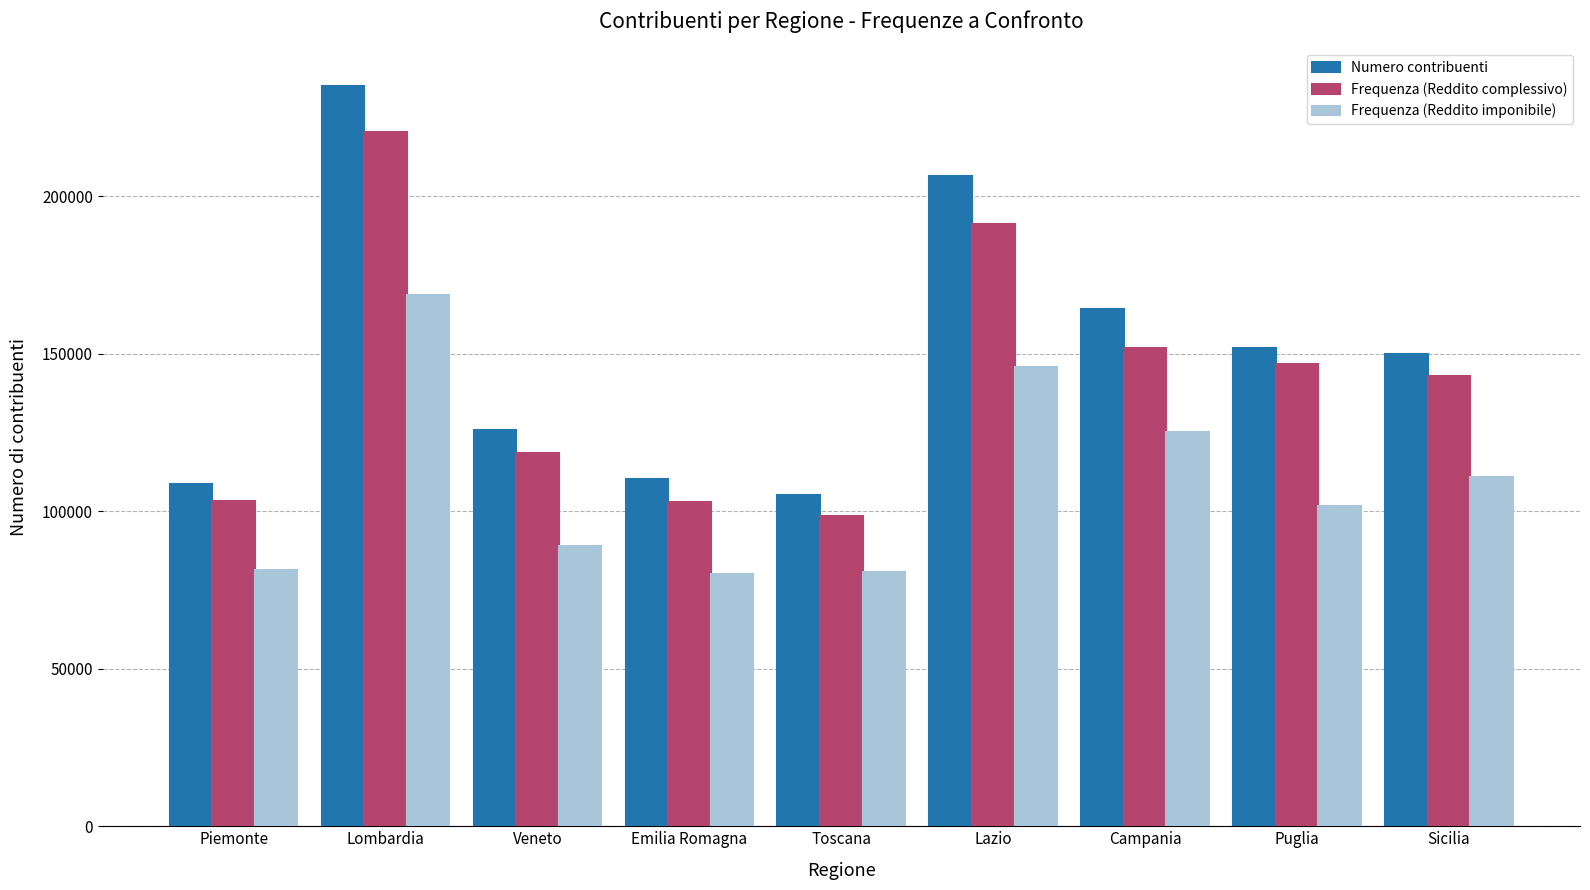

Where does the Frequenza (Reddito imponibile) series first go above 101697?

Lombardia